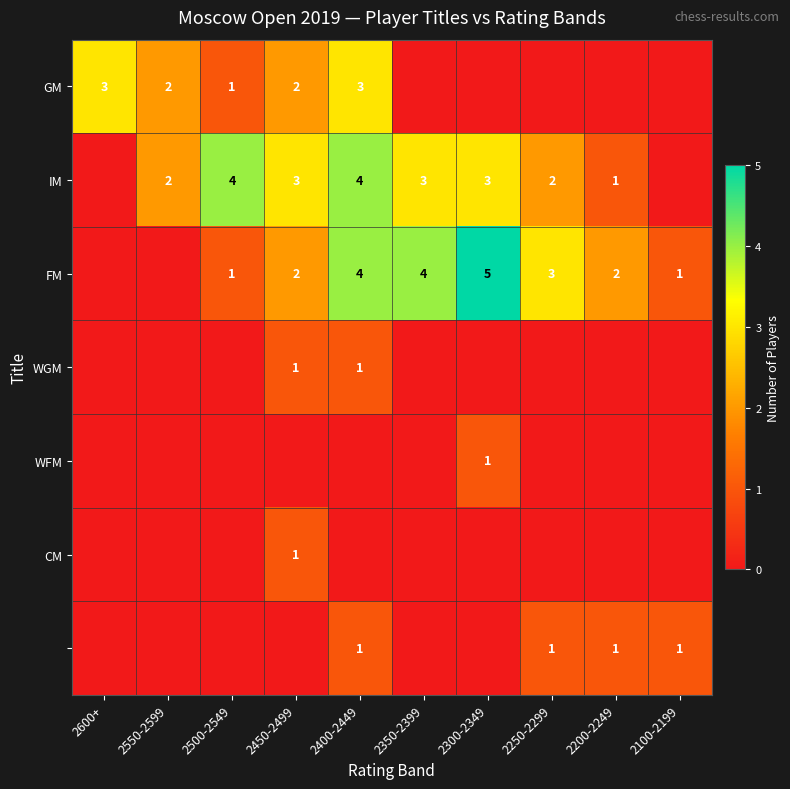

The value of IM at 2400-2449 is 4. True or false?

True